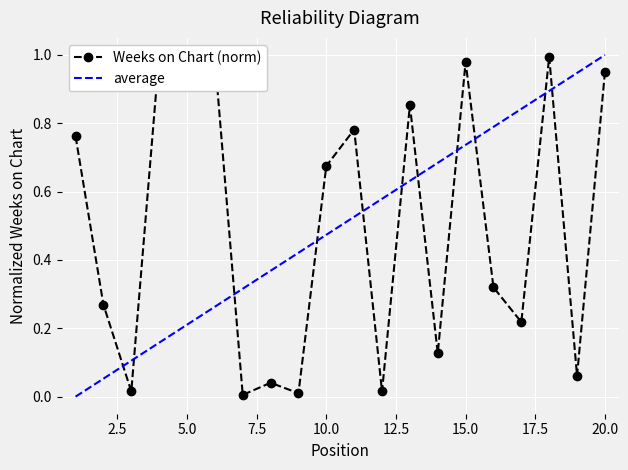

What is the difference between the maximum and minimum values in the average series?

1.0